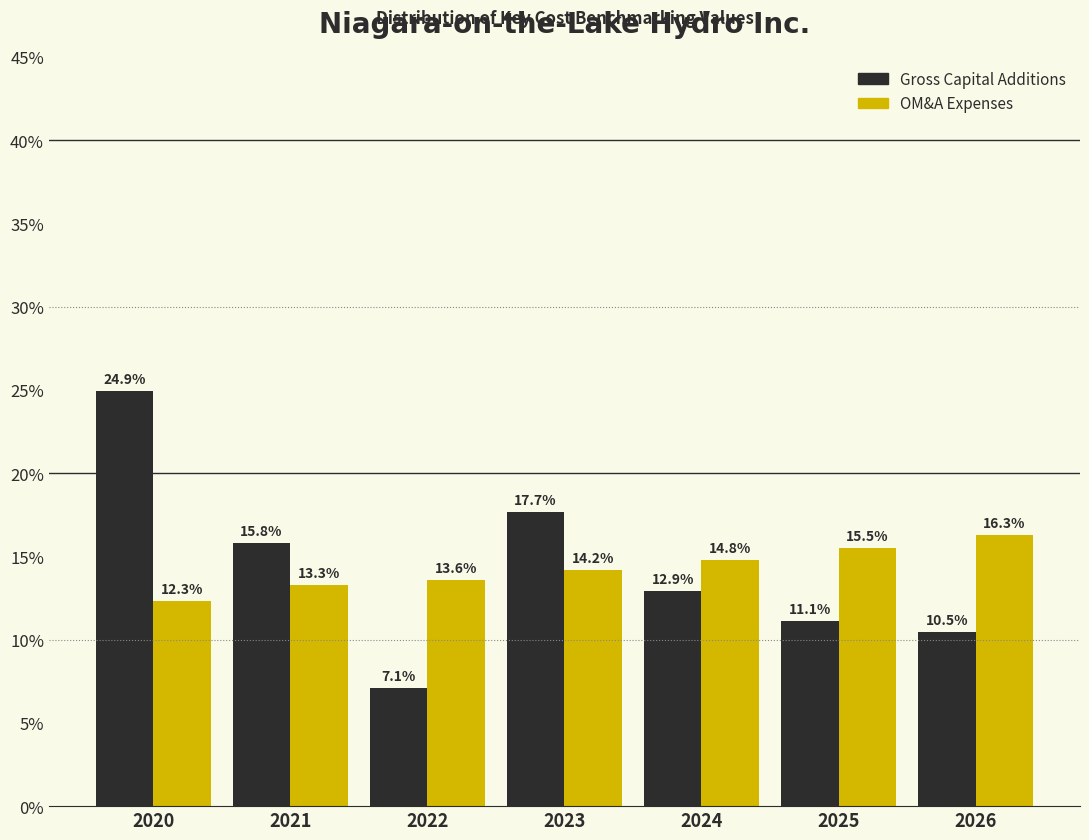

Reading left to right, extract all data points from this chart.

Gross Capital Additions: 2020=24.9	2021=15.8	2022=7.1	2023=17.7	2024=12.9	2025=11.1	2026=10.5
OM&A Expenses: 2020=12.3	2021=13.3	2022=13.6	2023=14.2	2024=14.8	2025=15.5	2026=16.3